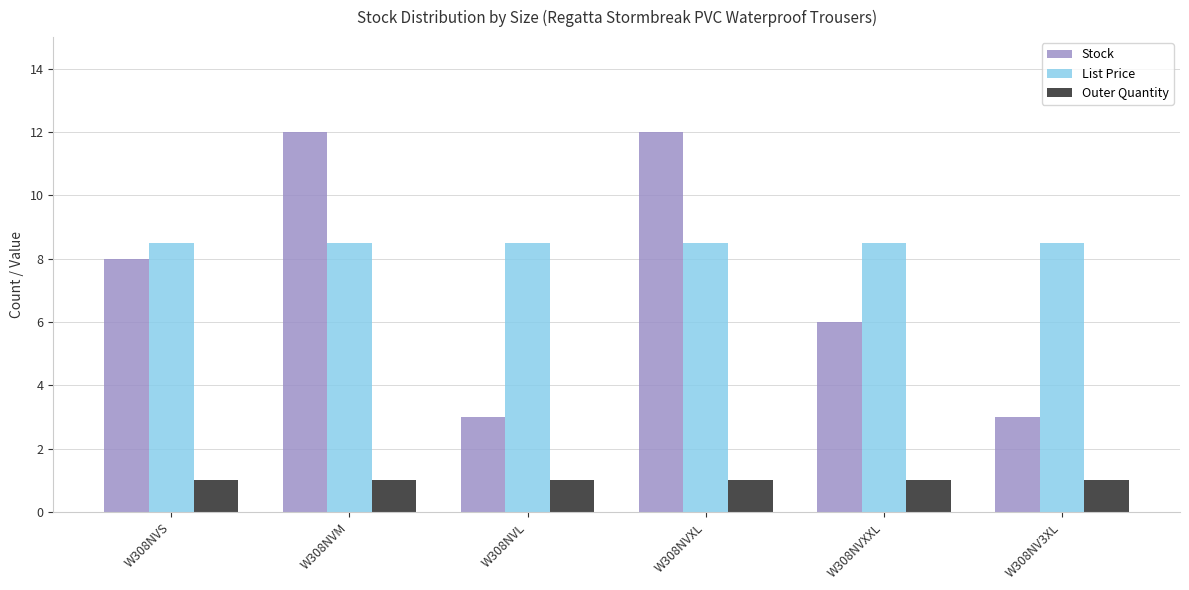

What position from the left is W308NVS?

1